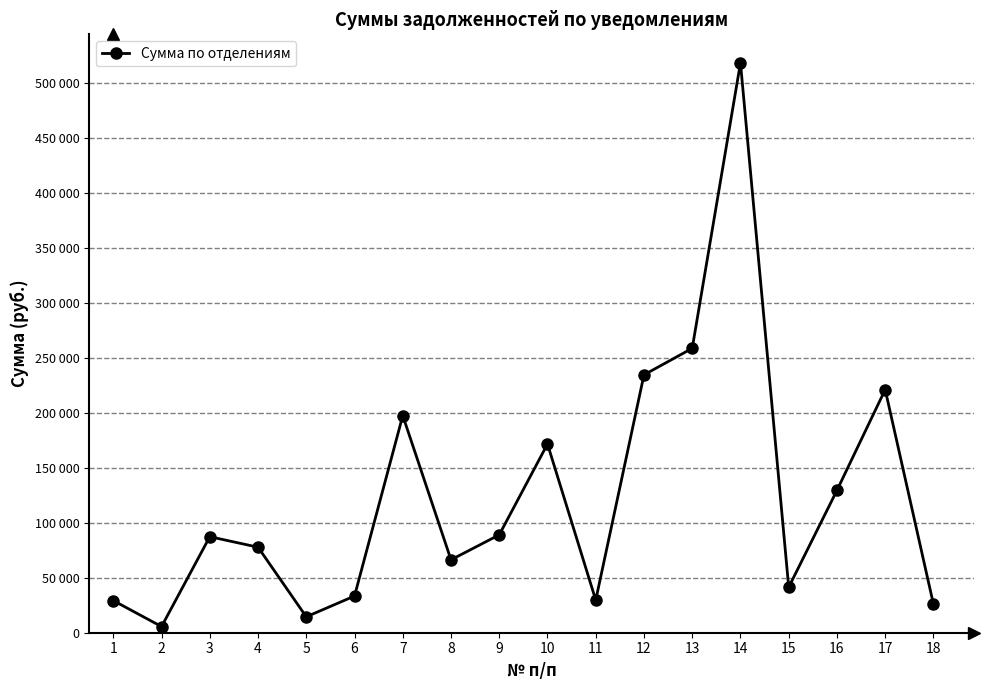

Reading left to right, list all the values displayed in this chart.

29210.1	5586.6	87315.8	77755.2	14475.1	33381.4	197406.6	66300.7	89015.2	171608.3	29660.2	234492.5	258602.5	518190.9	41349.9	129458.8	221055.7	25969.0